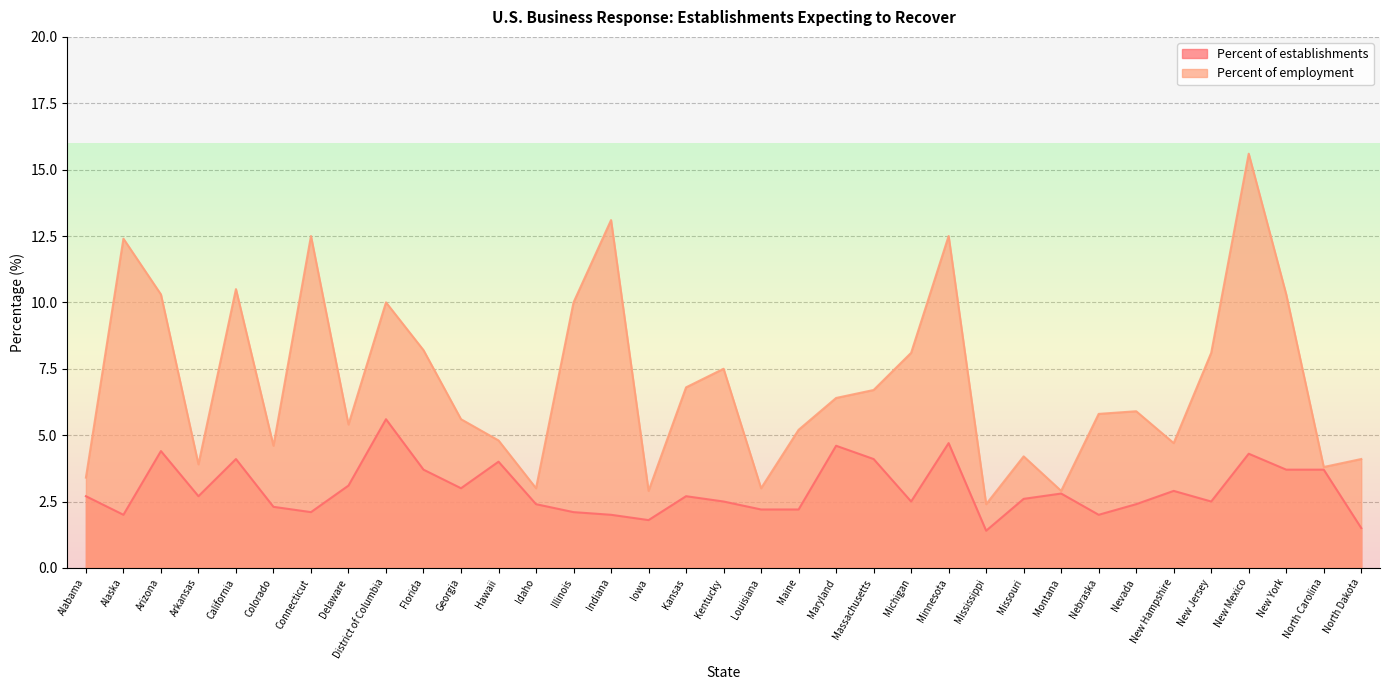

What is the lowest value of the Percent of establishments series?

1.4